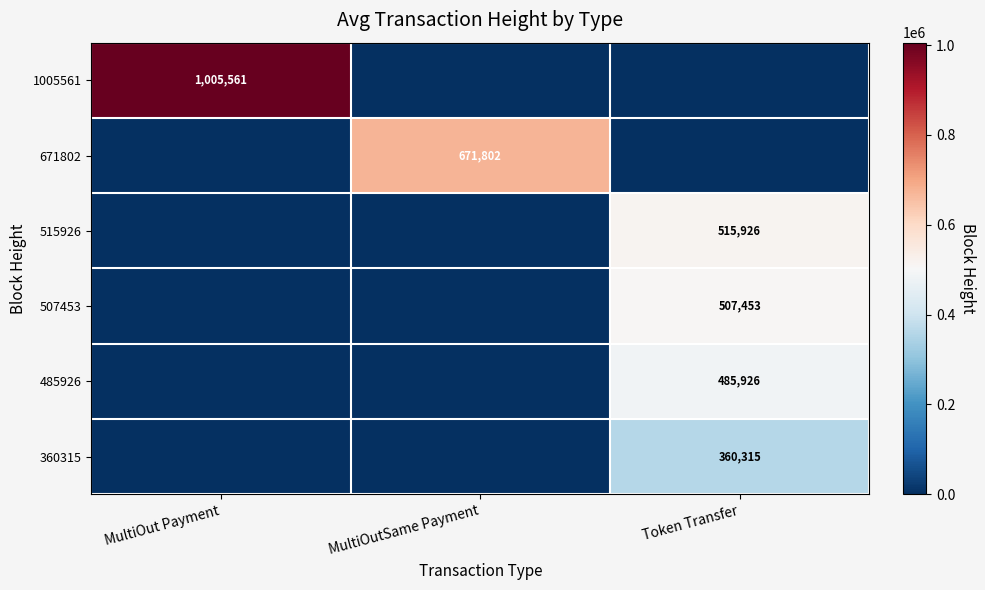

Is it true that 507453 equals 507453 at Token Transfer?

True